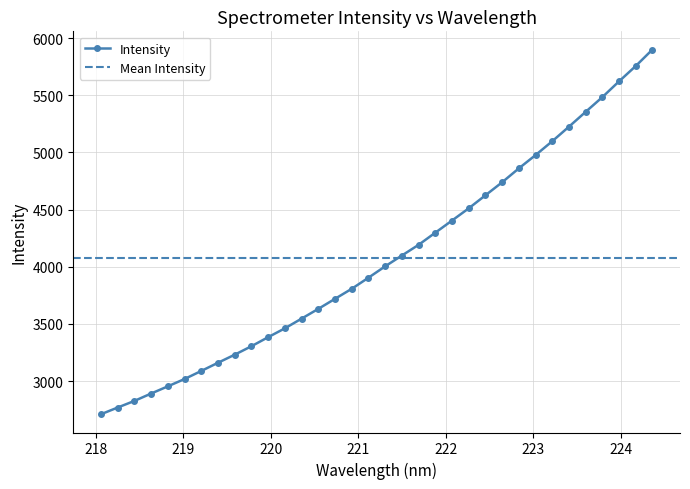

What is the highest value of the Intensity series?

5900.0